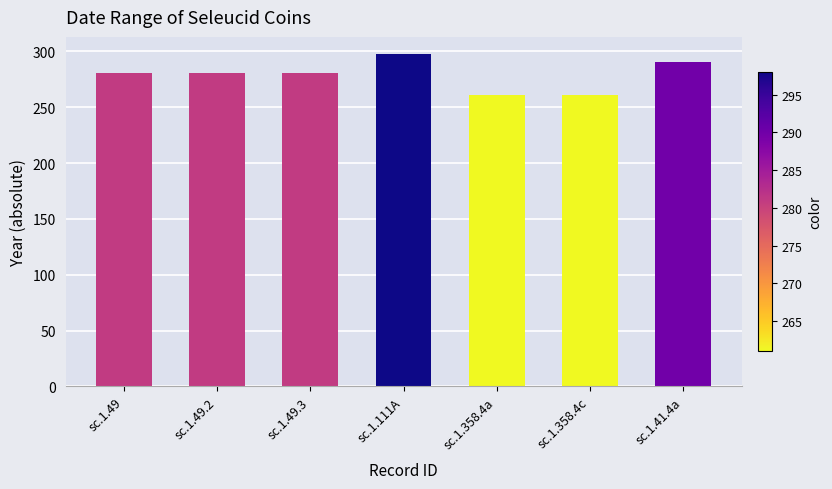

What is the ratio of the value at sc.1.358.4a to the value at sc.1.111A?

0.9